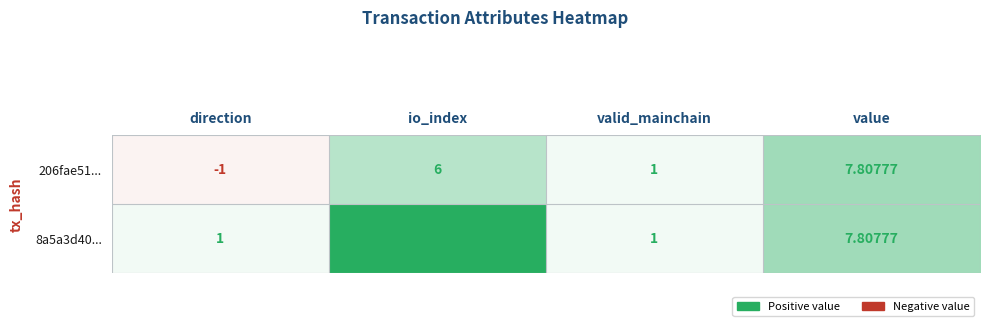

Which category has the highest value in the 8a5a3d40... series?

io_index